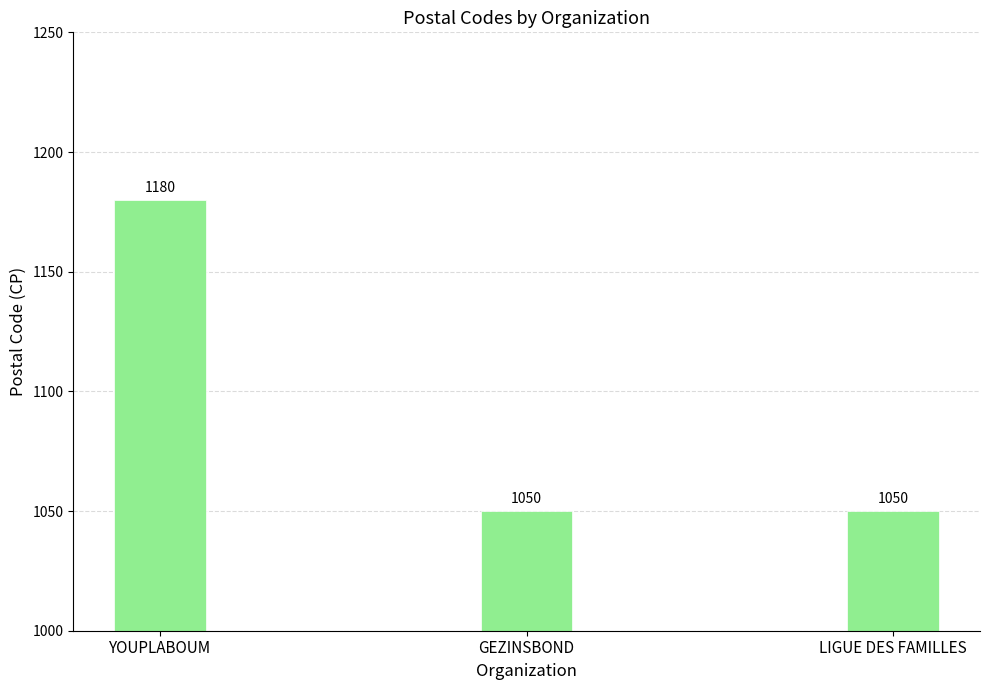

What is the difference between the maximum and minimum values?

130